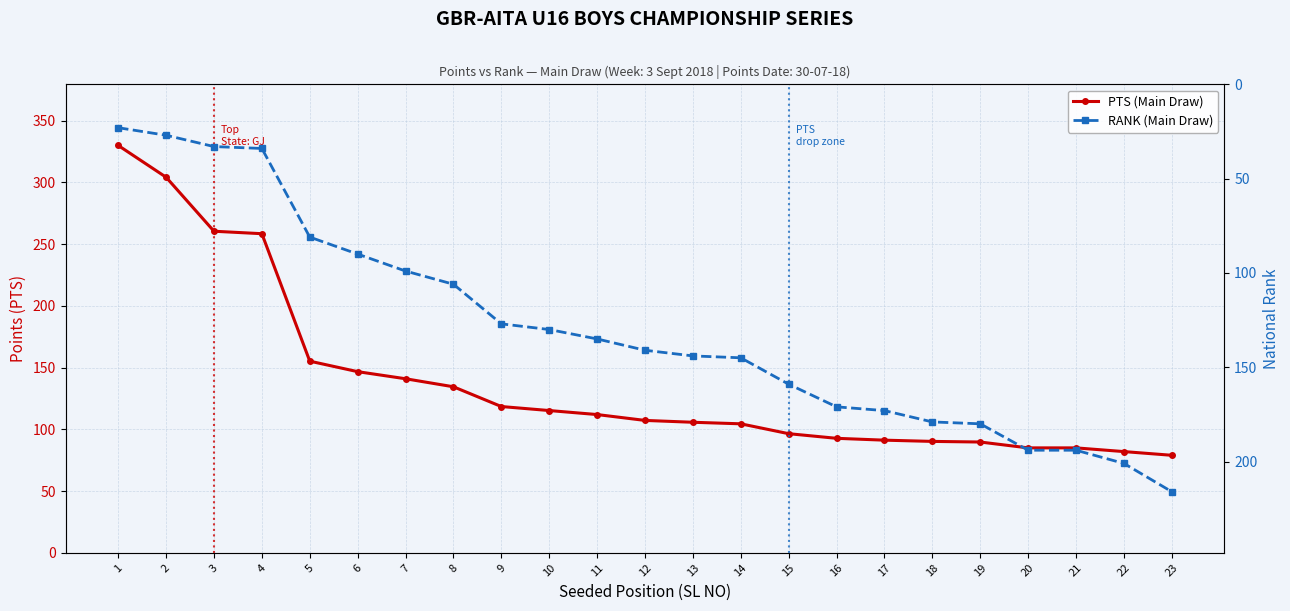

How many lines are shown in the chart?

2